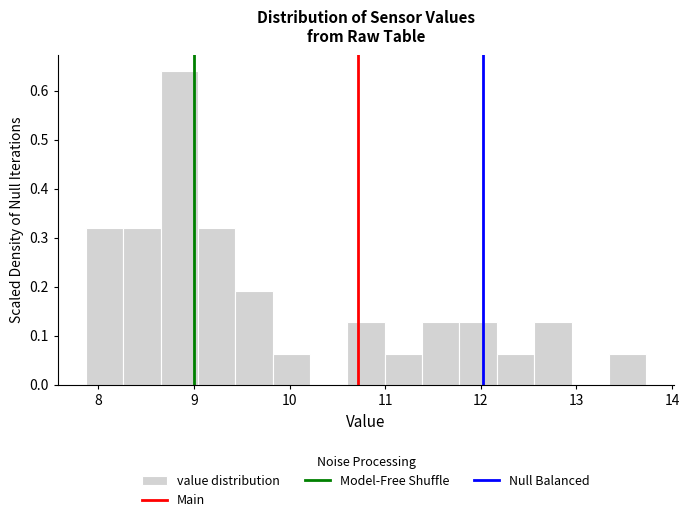

Read against the x-axis, roughly where is the centre of the tallest bar?

8.8